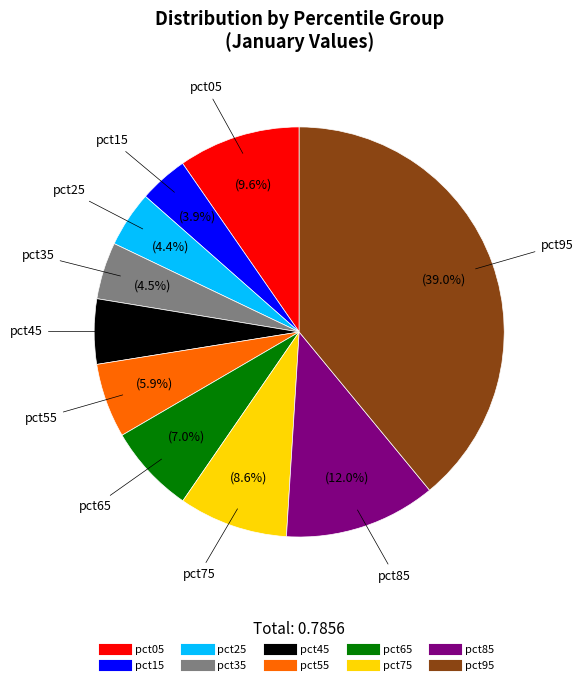

To the nearest percent, what is the combined percentage of pct75 and pct45?

14%